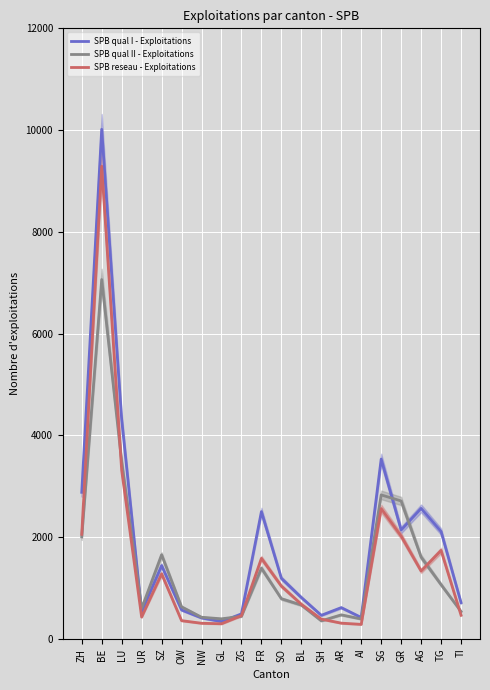

List the series in order of their peak value, lowest first.

SPB qual II - Exploitations, SPB reseau - Exploitations, SPB qual I - Exploitations